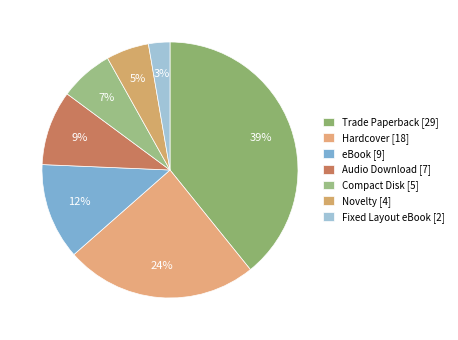

Is there a majority slice in this chart?

No